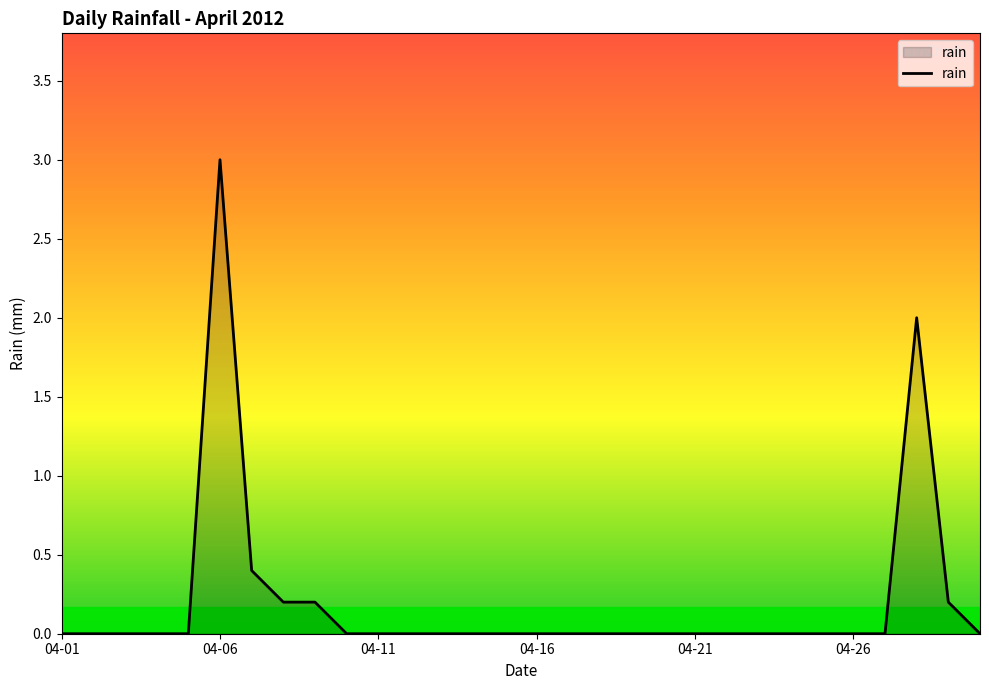

What is the maximum value shown in the chart?

3.0